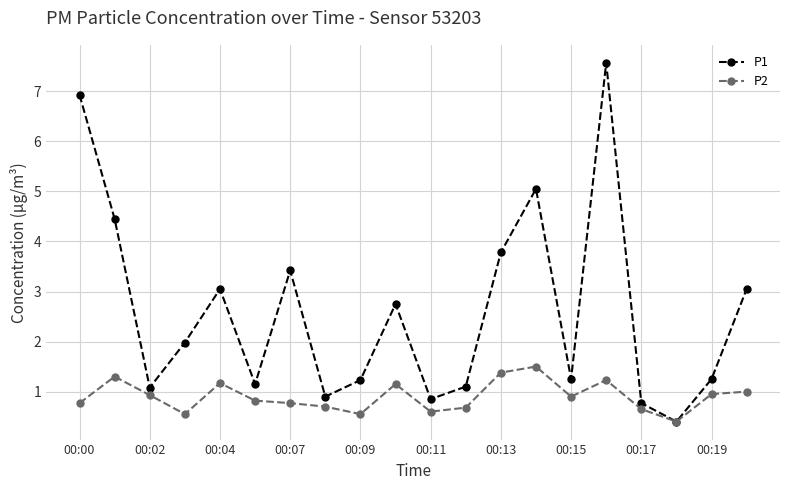

Which series has the largest range (max minus min)?

P1